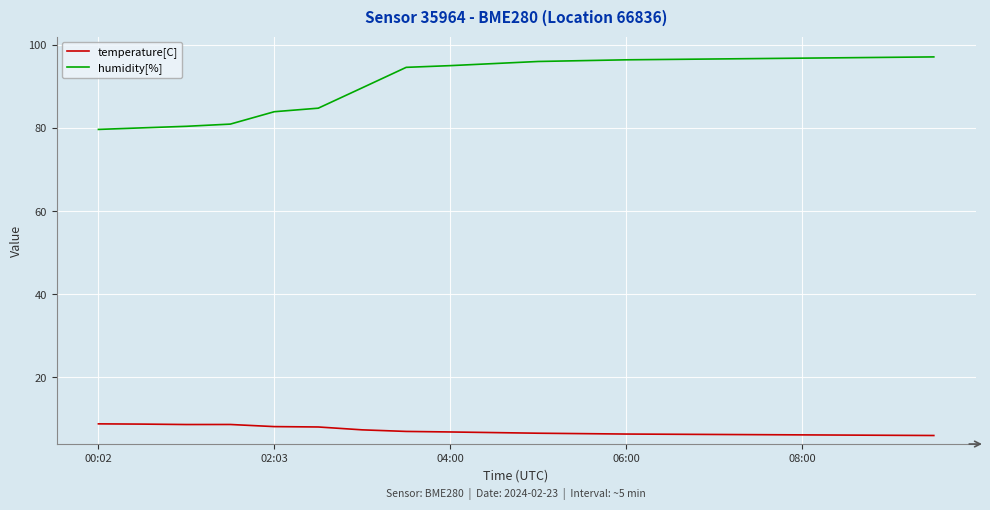

True or false: humidity[%] and temperature[C] intersect in this chart.

False